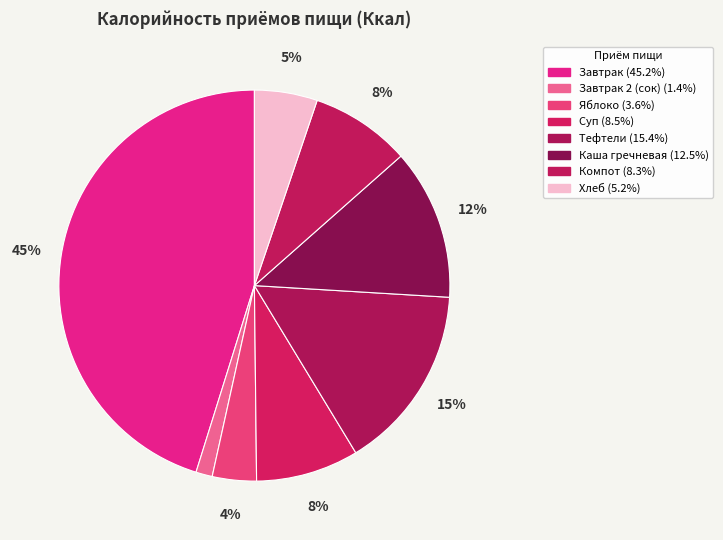

How many slices are in this pie chart?

8